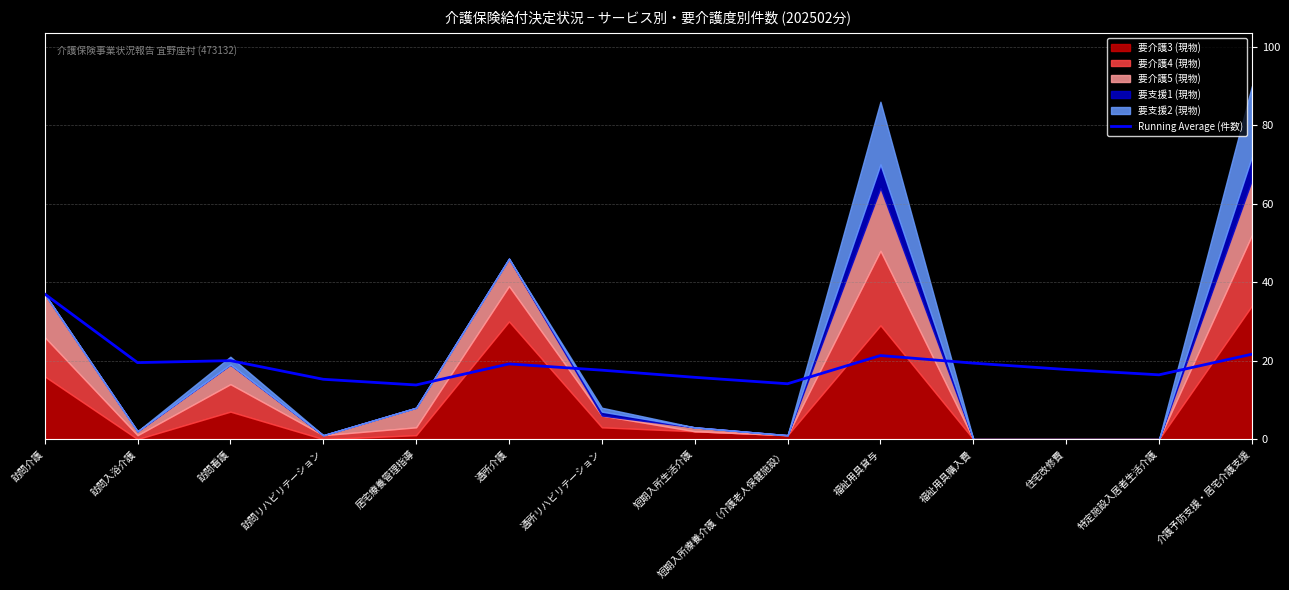

What is the lowest value of the Running Average (件数) series?

13.8